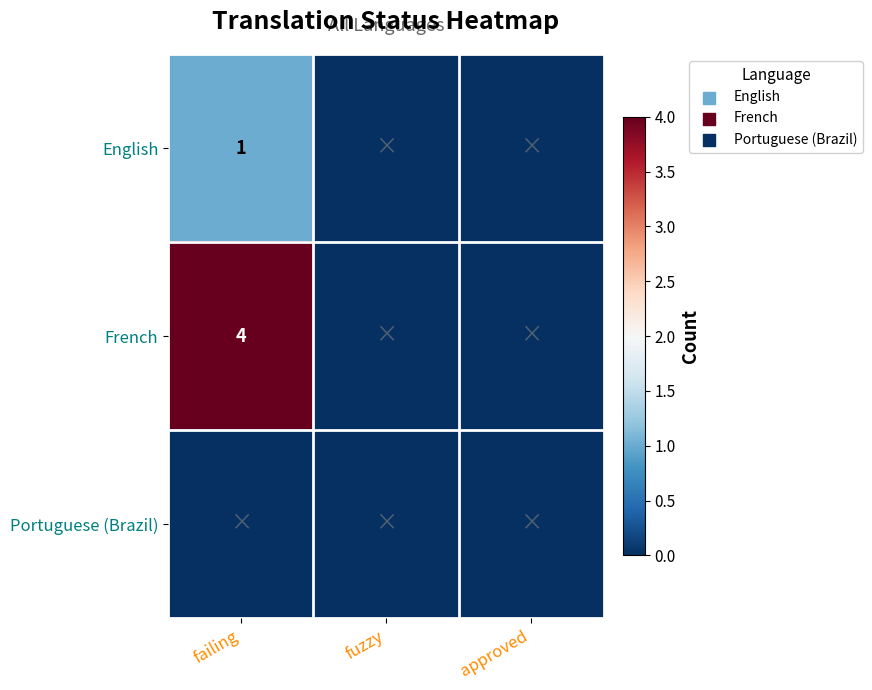

The French series shows 4 at failing. True or false?

True